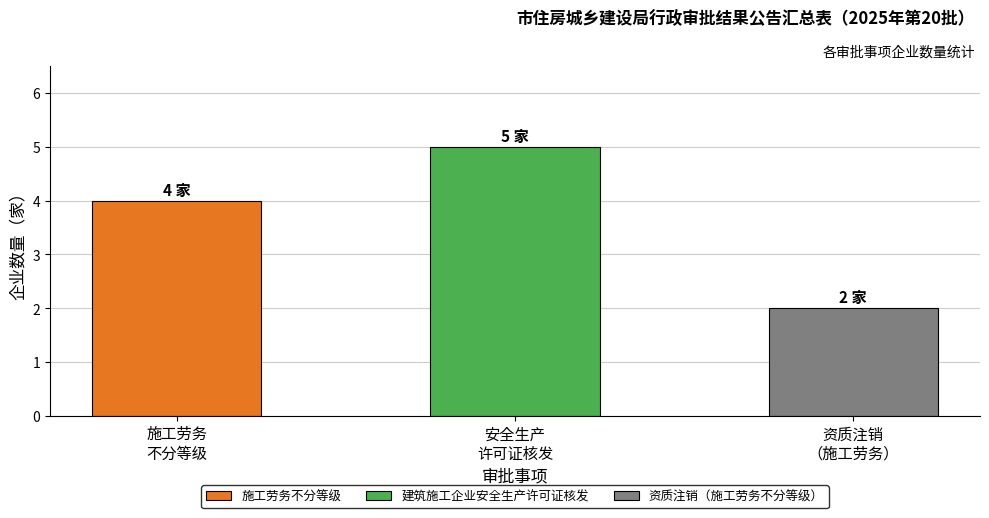

What is the difference between the maximum and minimum values?

3